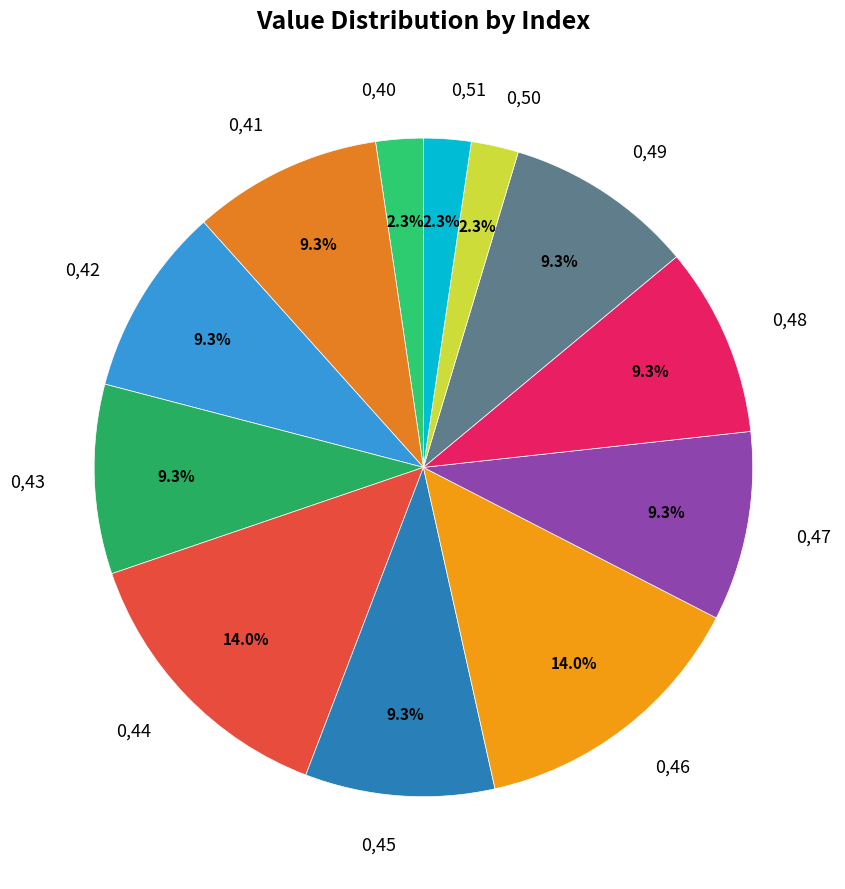

How many segments does this pie chart have?

12